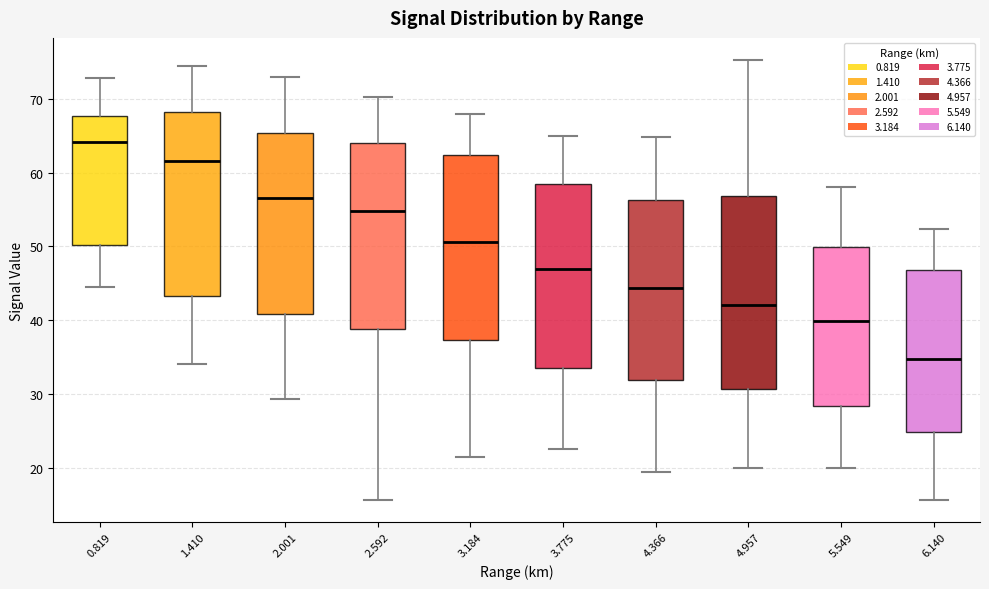

Reading left to right, read every box against the y-axis: the position of its median line, the range the box covers, and the ends of its whiskers. The values are not printed on the chart, so give them approximately, as read against the axis.

0.819: median 64, box 50 to 68, whiskers 45 to 73
1.410: median 62, box 43 to 68, whiskers 34 to 75
2.001: median 57, box 41 to 65, whiskers 29 to 73
2.592: median 55, box 39 to 64, whiskers 16 to 70
3.184: median 51, box 37 to 62, whiskers 21 to 68
3.775: median 47, box 33 to 59, whiskers 23 to 65
4.366: median 44, box 32 to 56, whiskers 19 to 65
4.957: median 42, box 31 to 57, whiskers 20 to 75
5.549: median 40, box 28 to 50, whiskers 20 to 58
6.140: median 35, box 25 to 47, whiskers 16 to 52